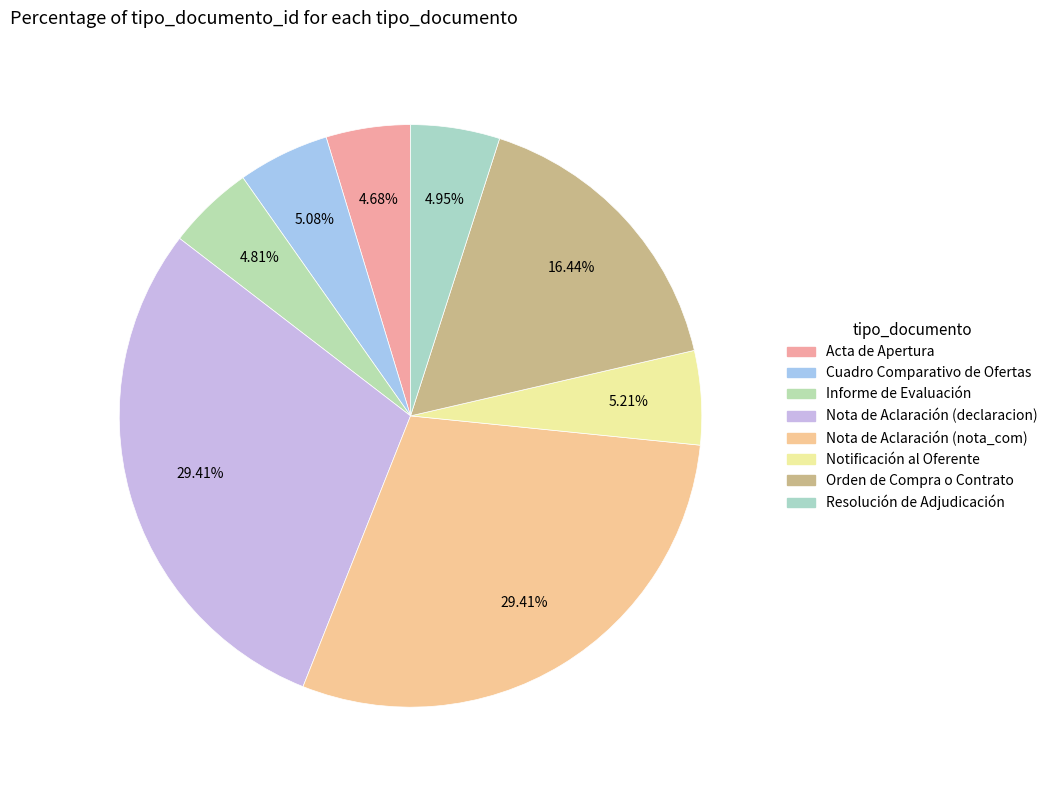

What percentage is the Informe de Evaluación slice, to the nearest percent?

5%